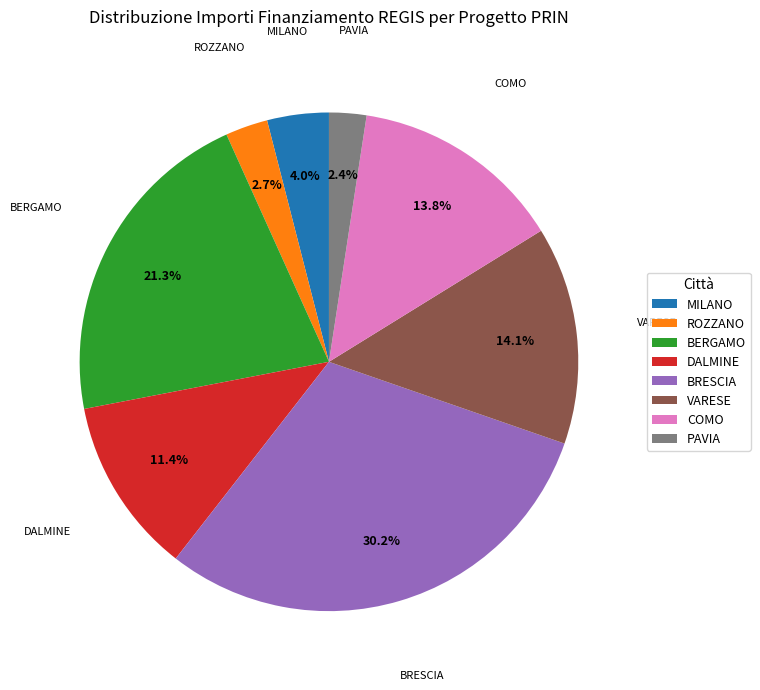

How many segments does this pie chart have?

8